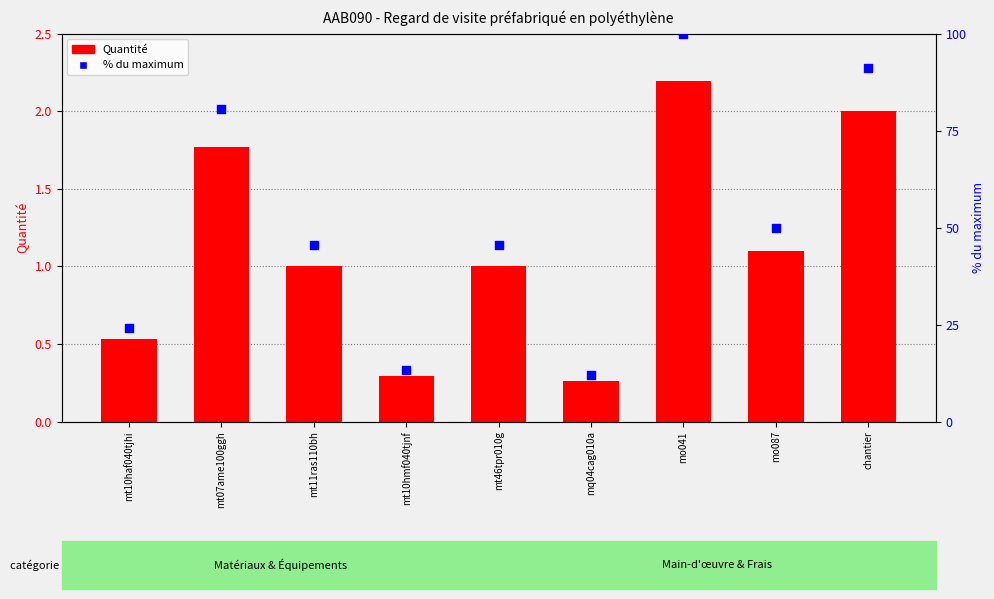

Is the value of Quantité at mo041 greater than the value of % du maximum at mq04cag010a?

No